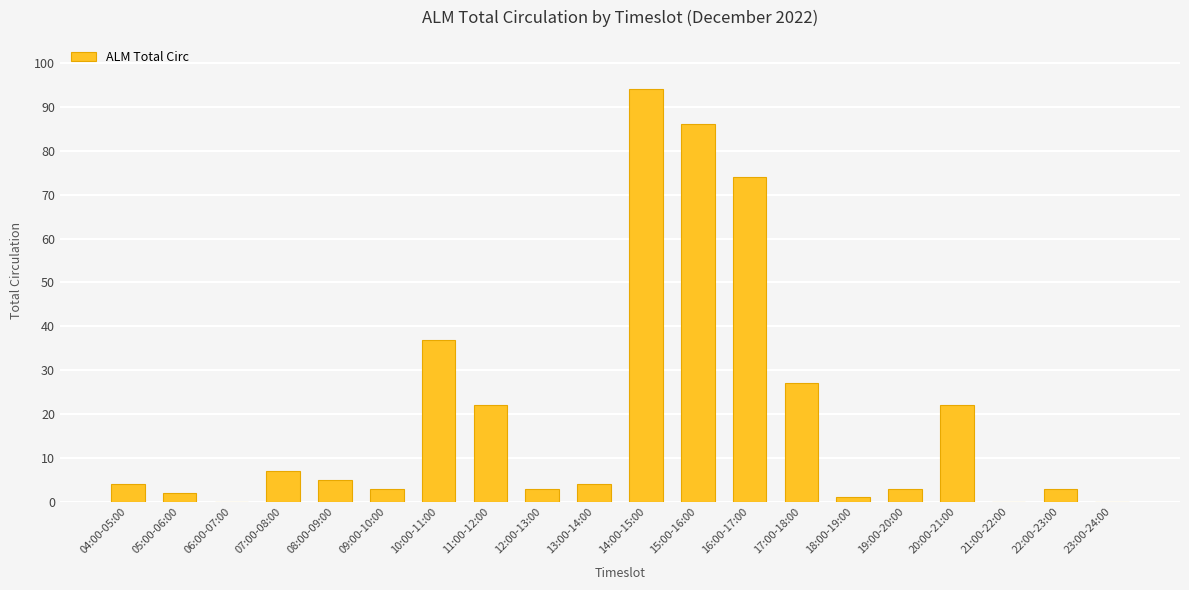

Which category has the highest value across all series?

14:00-15:00